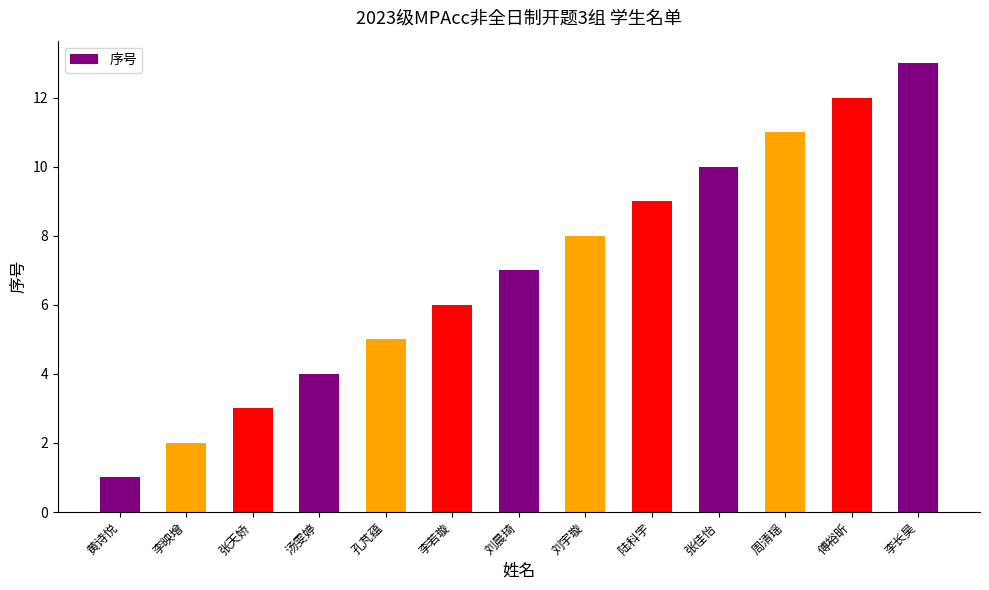

Rank the categories by value from lowest to highest.

黄诗悦, 李映增, 张天娇, 汤雯婷, 孔芃蕴, 李若璇, 刘晨琦, 刘宇璇, 陆科宇, 张佳怡, 周清瑶, 傅裕昕, 李长昊